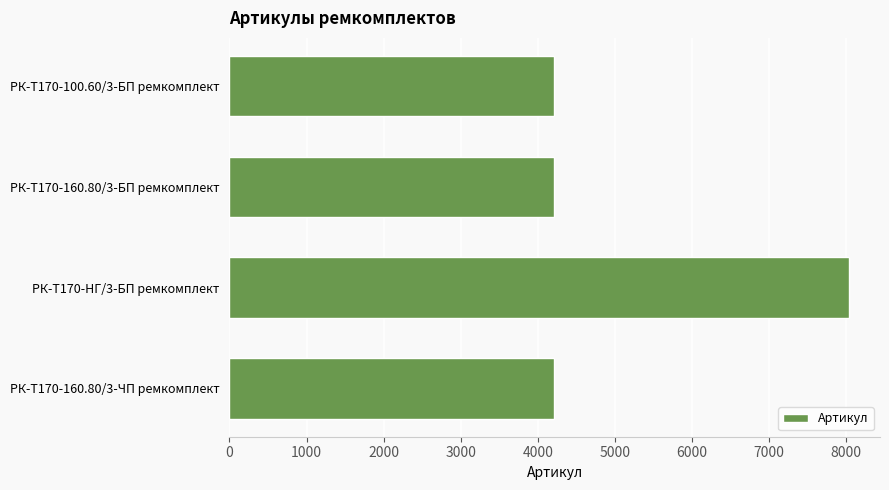

Does the chart contain stacked bars?

No